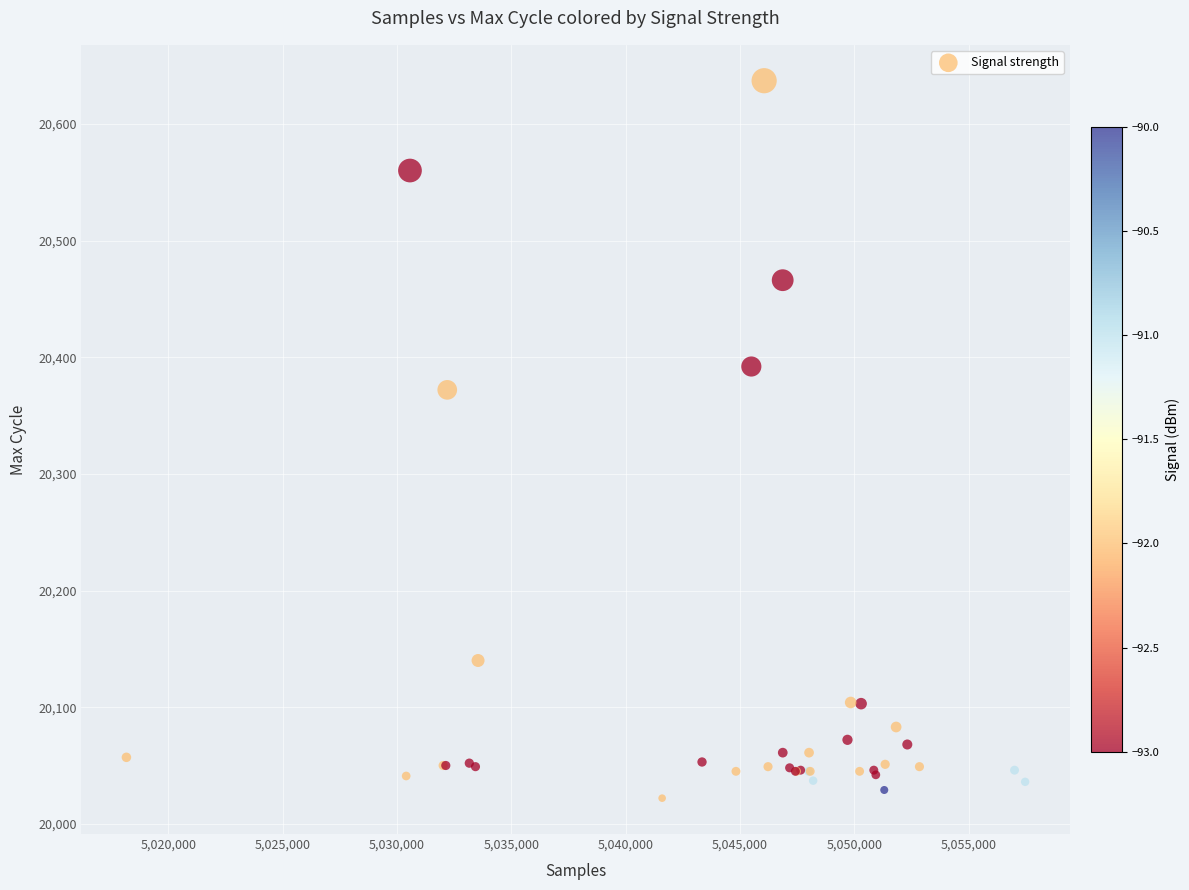

What Y value in the scatter plot is closest to 20329?

20372